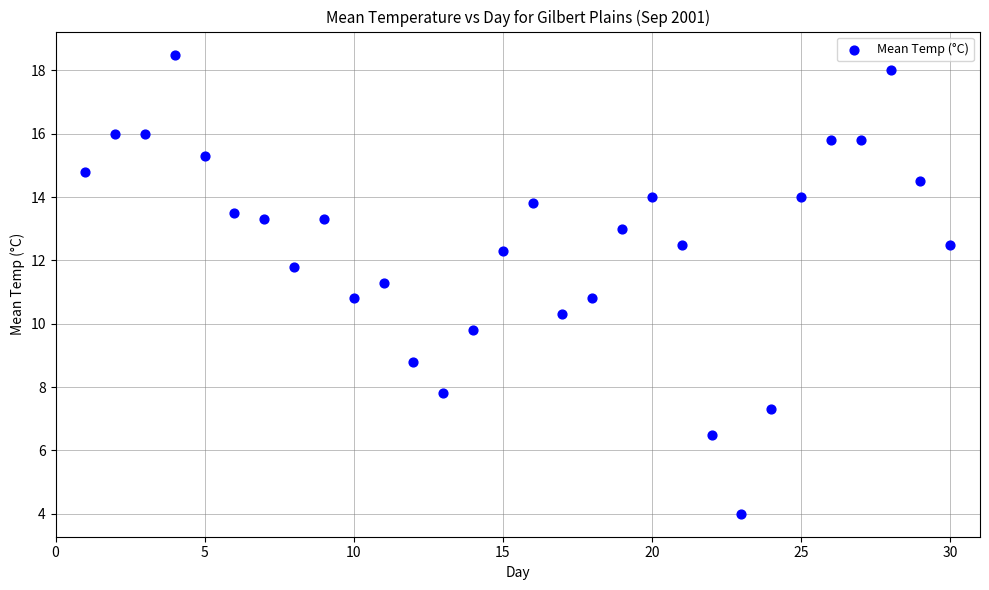

What is the range of Y values (max minus min)?

14.5